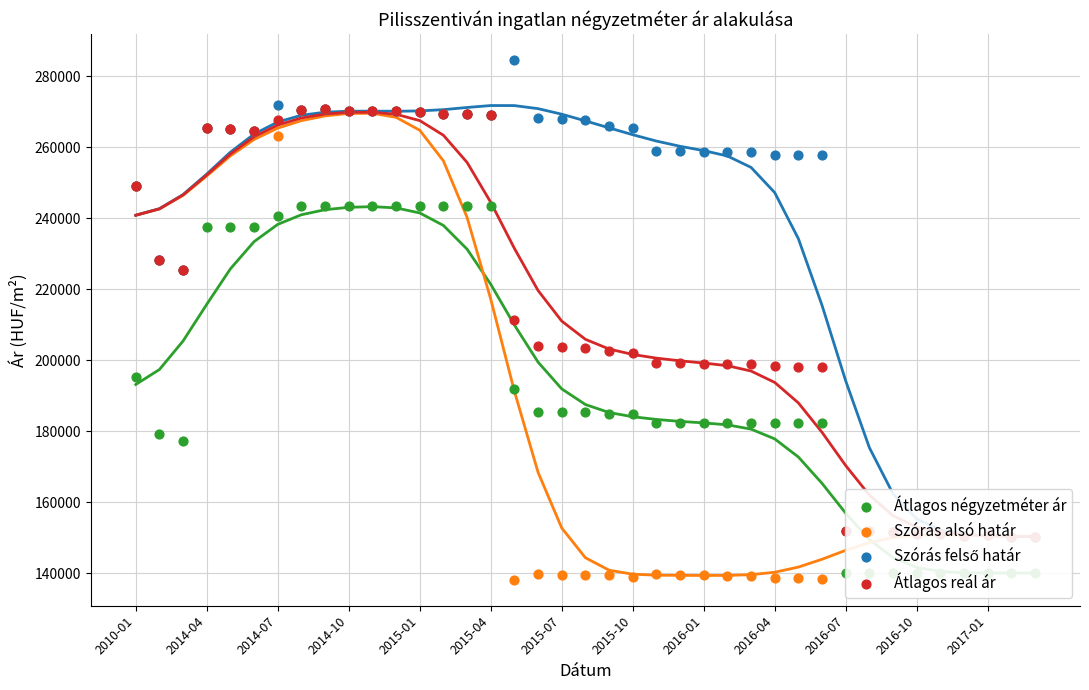

Which series reaches the minimum Y coordinate?

Szórás alsó határ